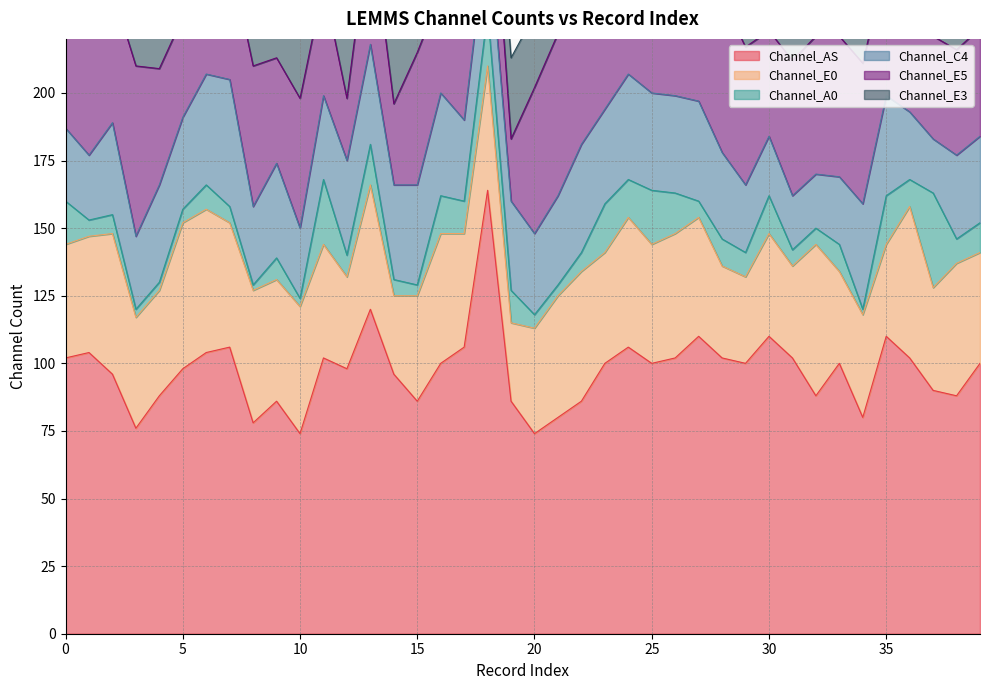

Between 31 and 15, which is larger?

31